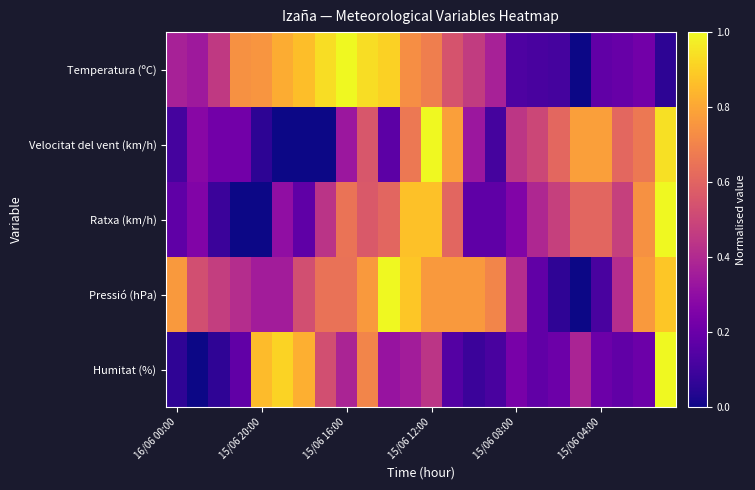

At which category does the chart reach its peak across all series?

15/06 16:00